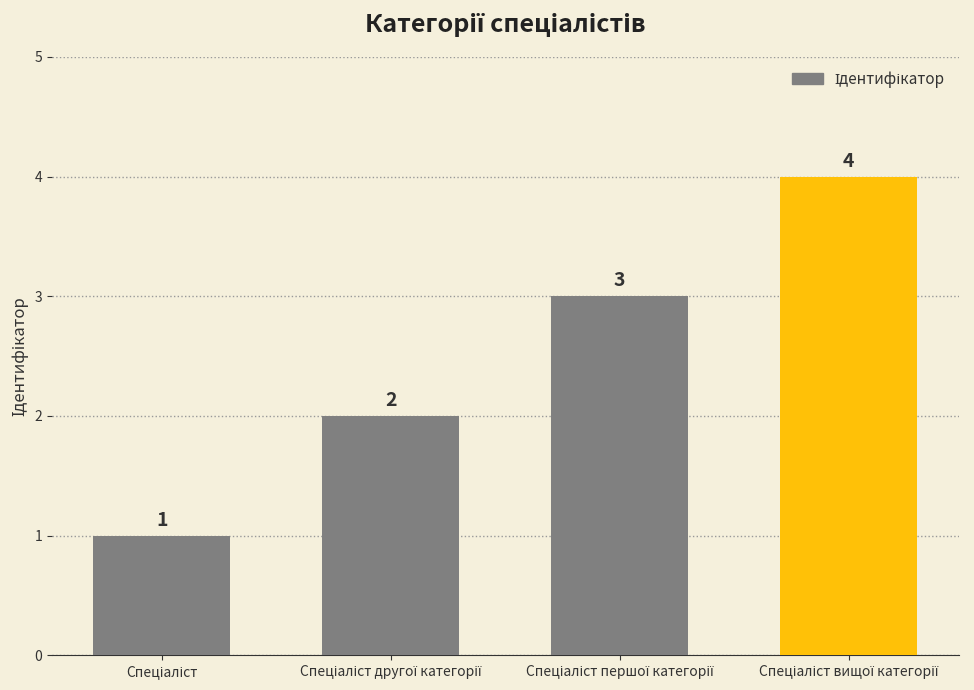

What is the value of the 4th bar from the left?

4